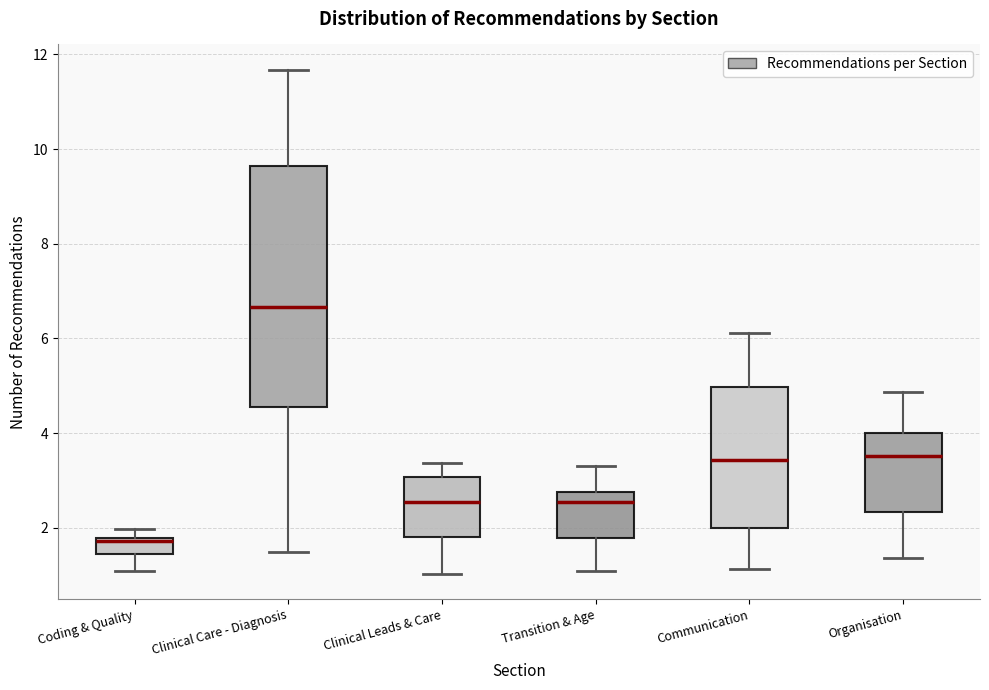

Which box has the highest median line?

Clinical Care - Diagnosis